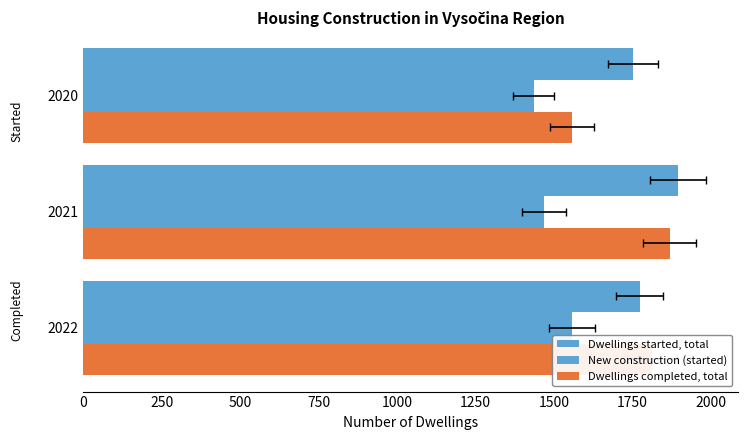

How many Dwellings completed, total values are between 1556 and 1868?

3